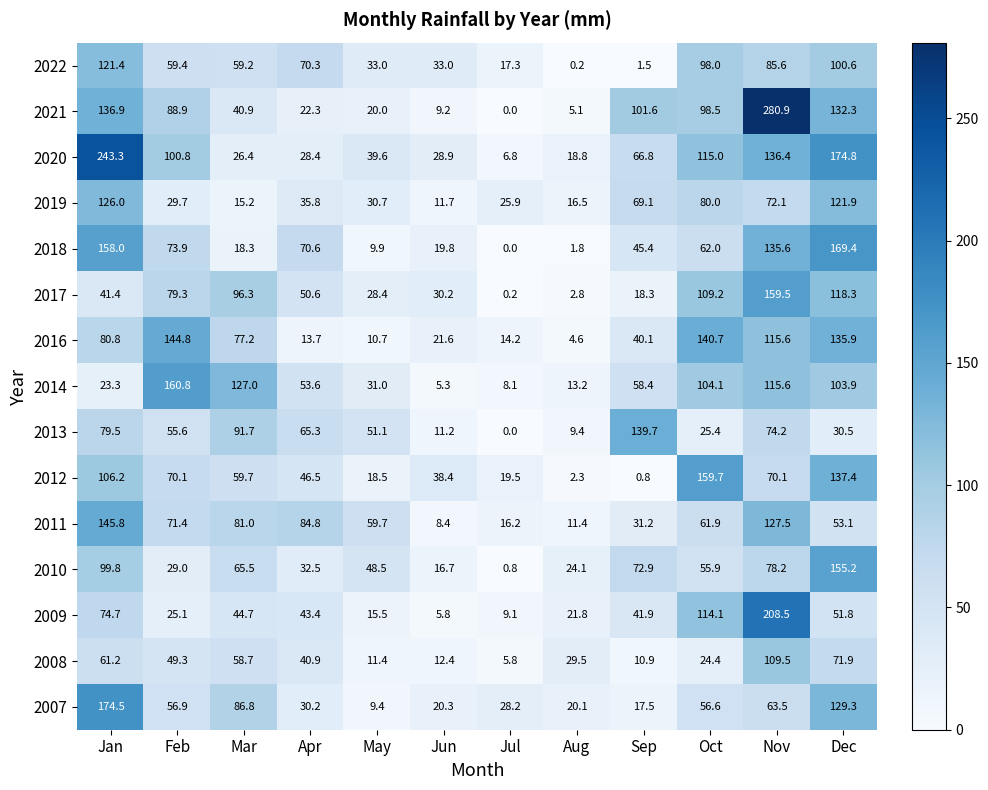

What is the difference between the maximum and minimum values in the 2021 series?

280.9